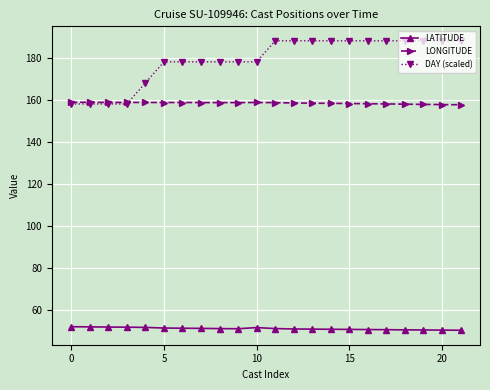

What is the minimum value for LATITUDE?

50.5